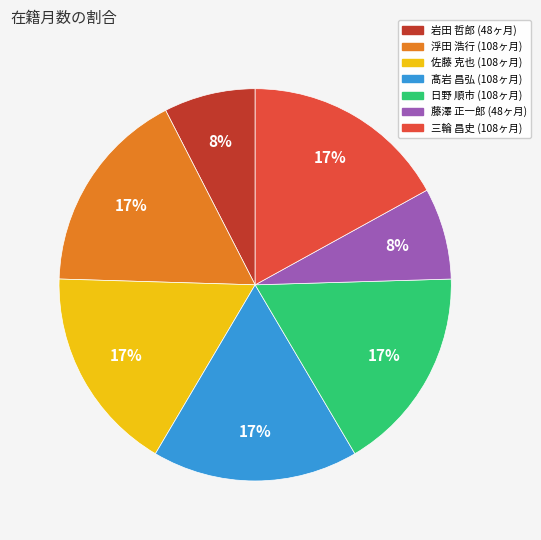

How many segments does this pie chart have?

7